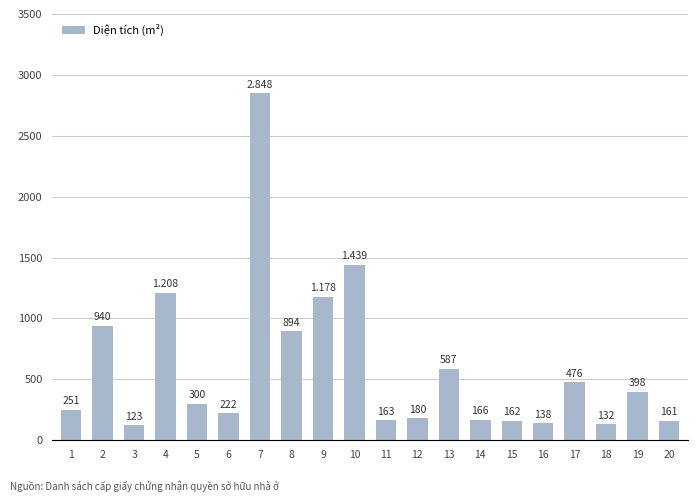

Where is the data nearest to the value 1485?

10